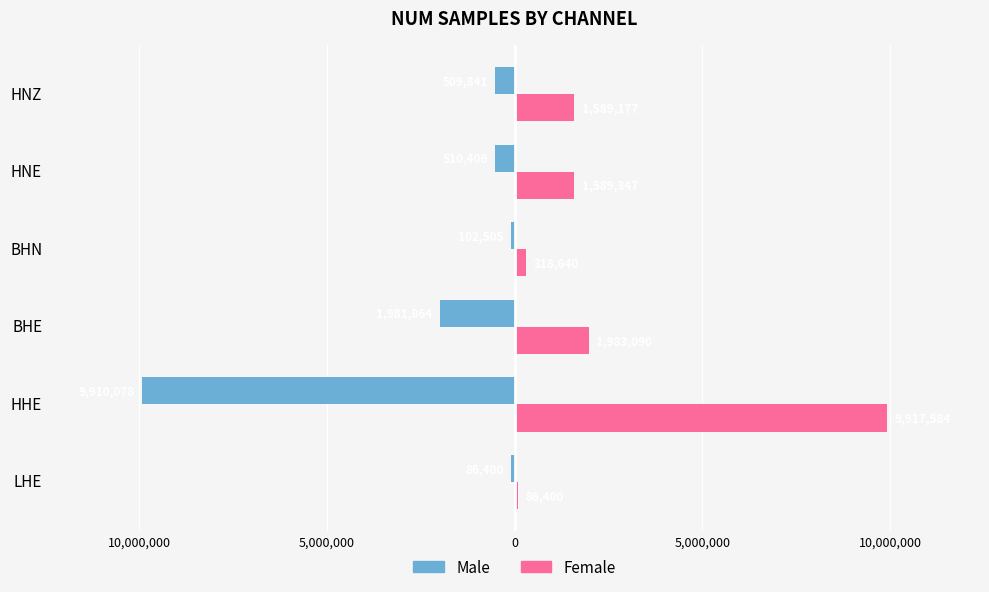

What are all the series names shown in the legend?

Male, Female